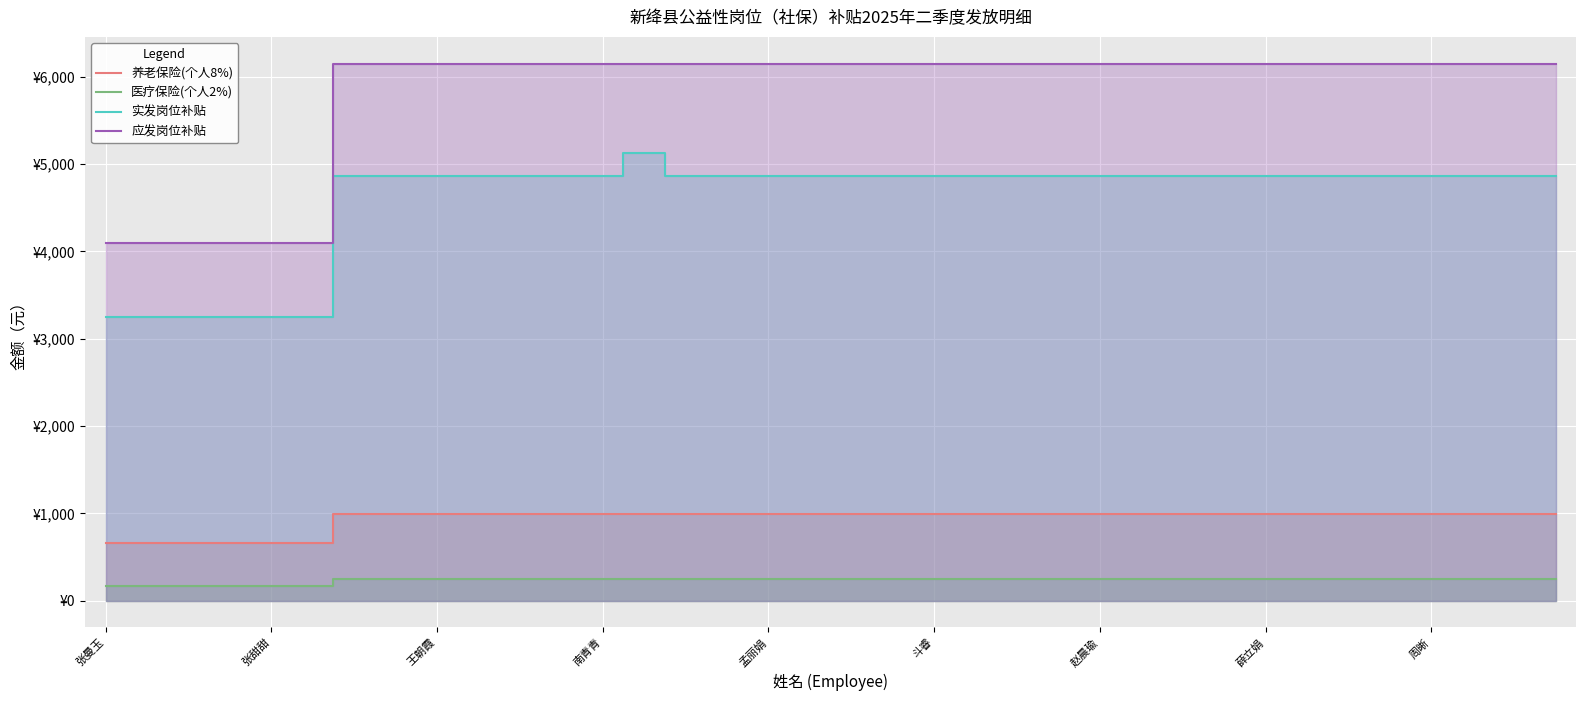

What are all the series names shown in the legend?

养老保险(个人8%), 医疗保险(个人2%), 实发岗位补贴, 应发岗位补贴